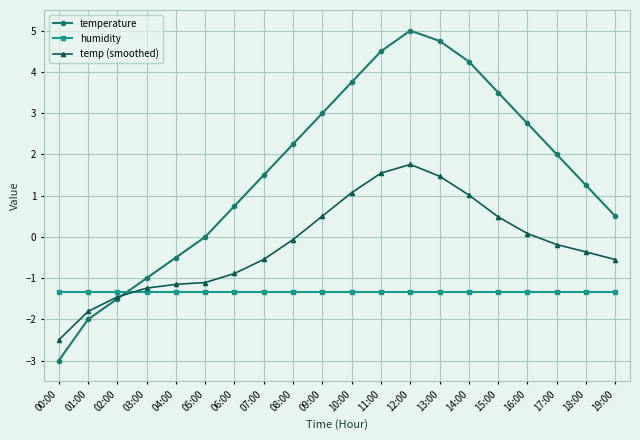

What is the total value across all series at 18:00?

-0.4